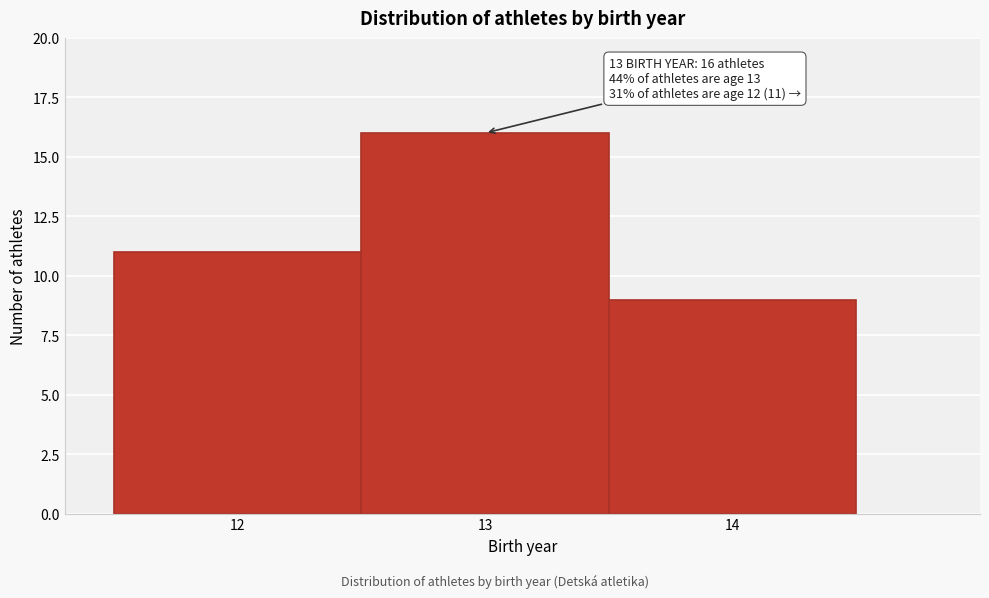

Which range on the x-axis has the tallest bar?

12.5 to 13.5